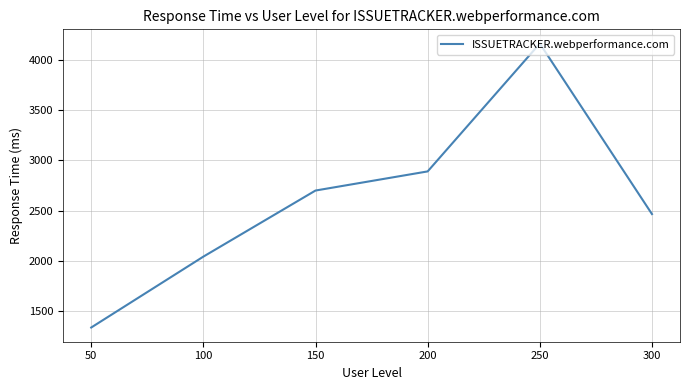

The value at 50 is 2284. True or false?

False